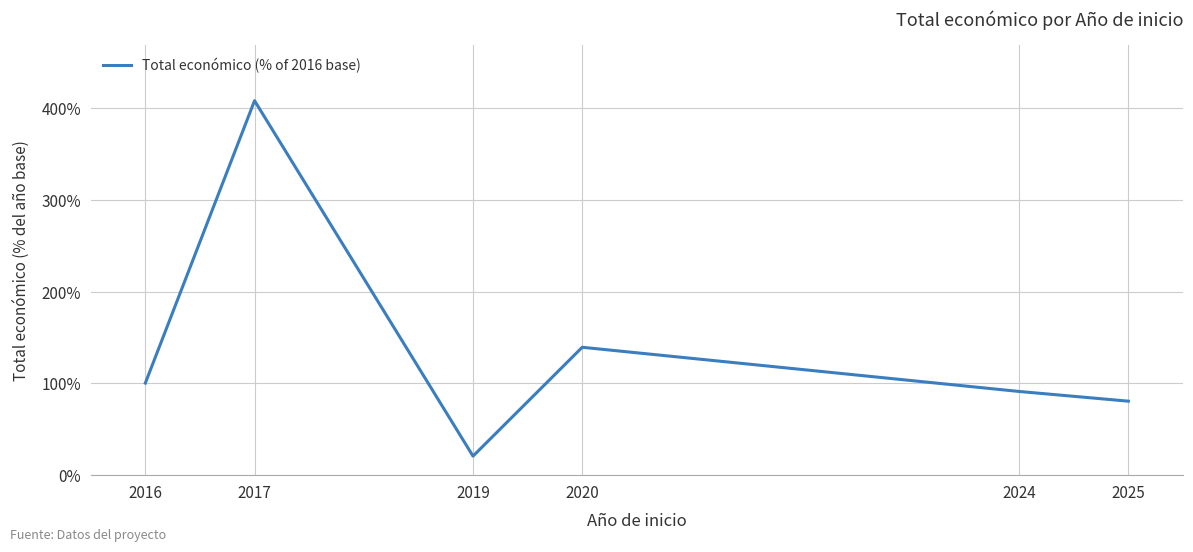

How many interior local valleys (lower than both neighbors) does the data have?

1